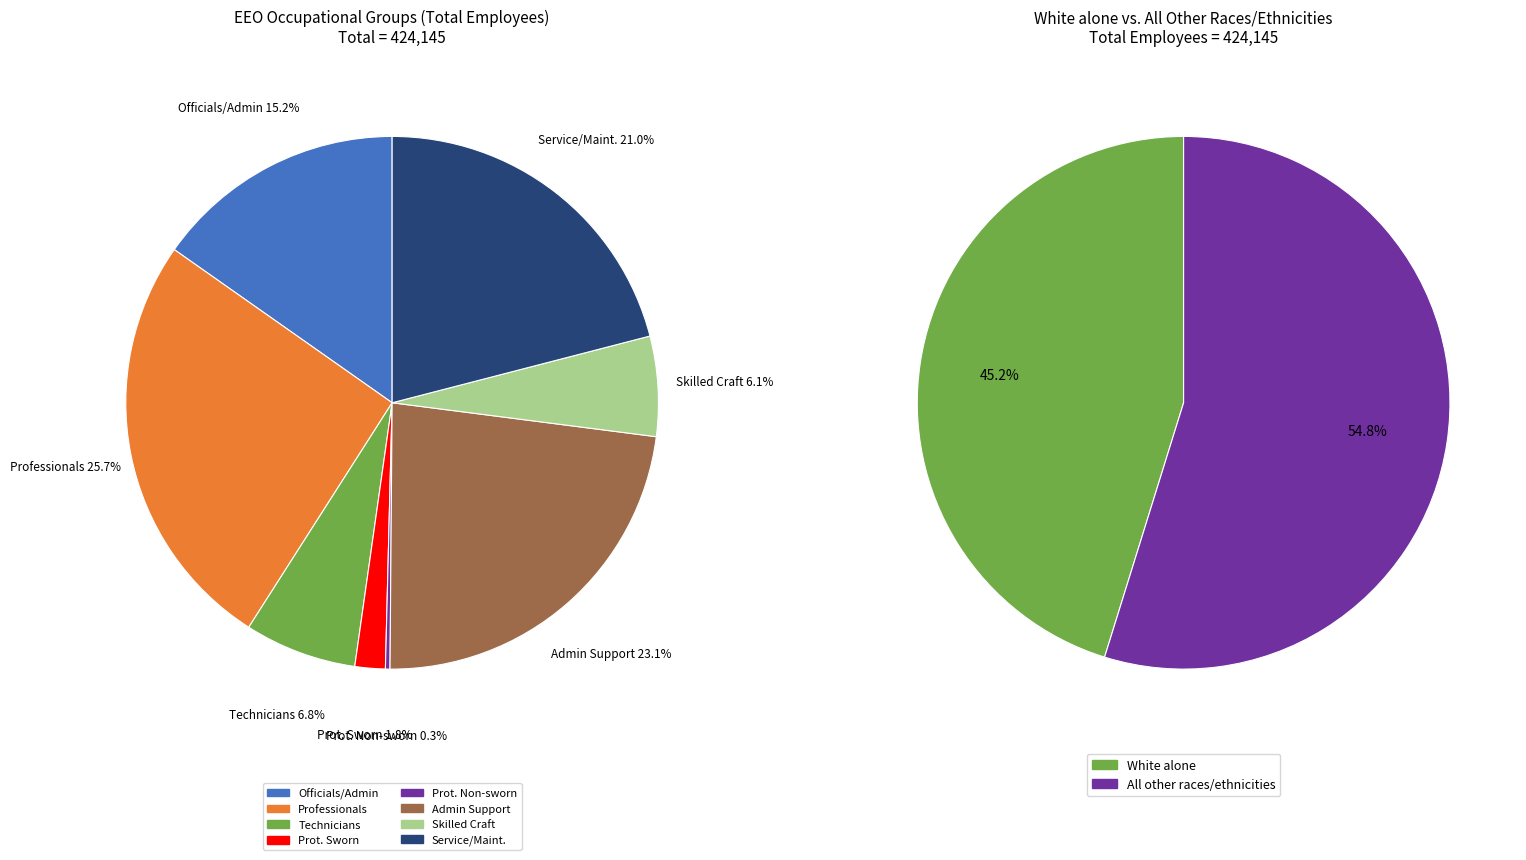

Is it true that Officials/Administrators is 22% of the pie?

False